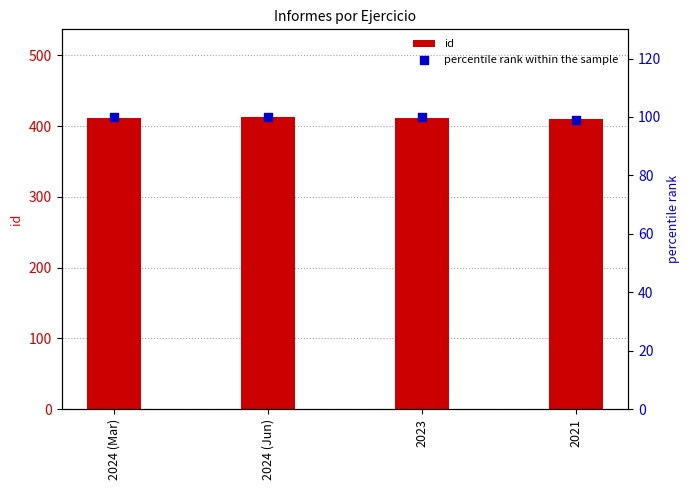

At how many categories does at least one series exceed 374?

4